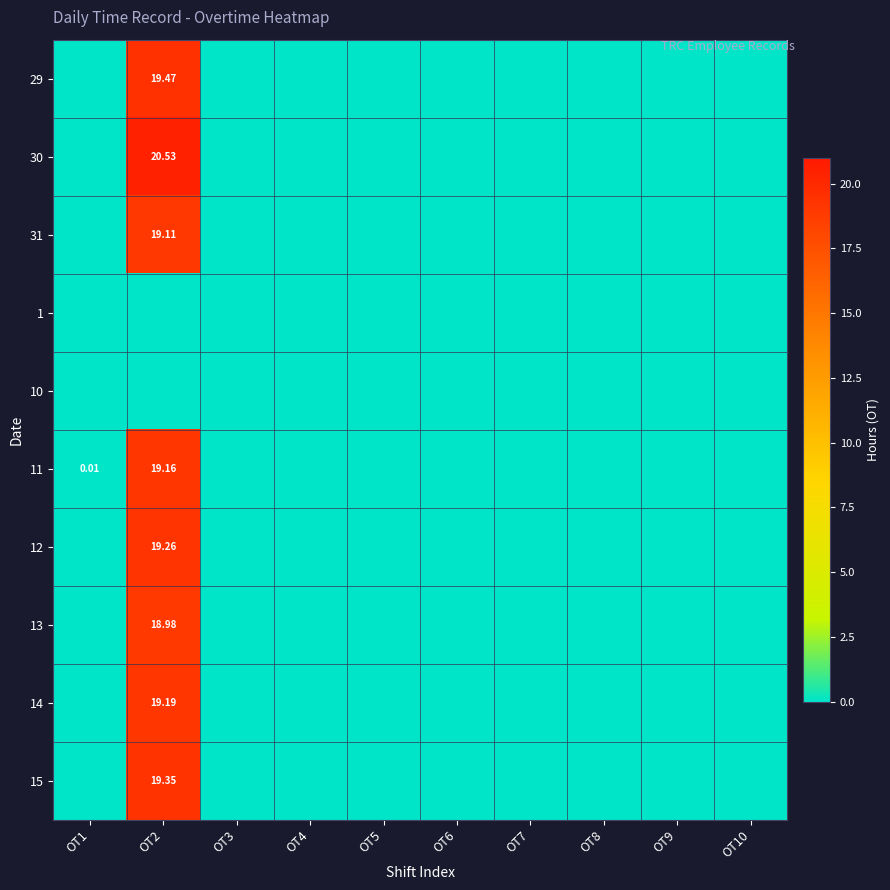

What is the average value of the 15 series?

1.9